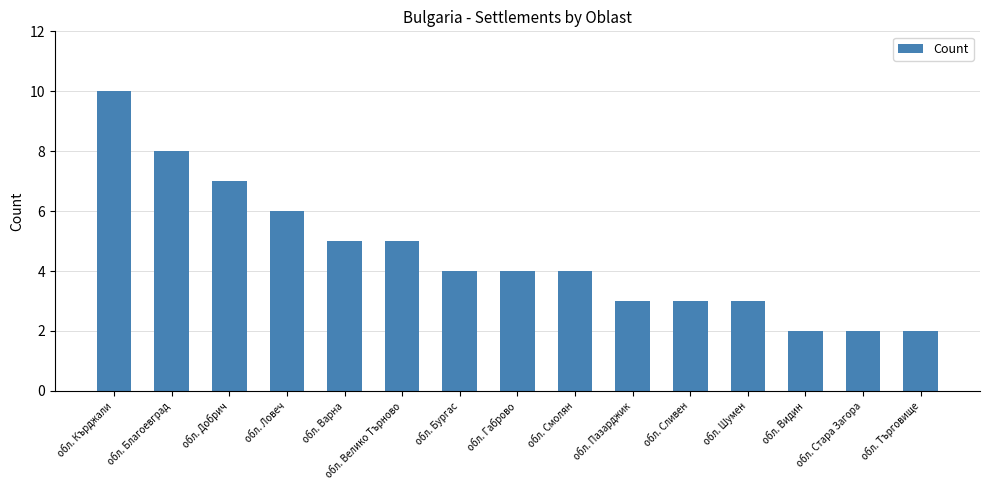

What is the difference between the maximum and second lowest values?

8